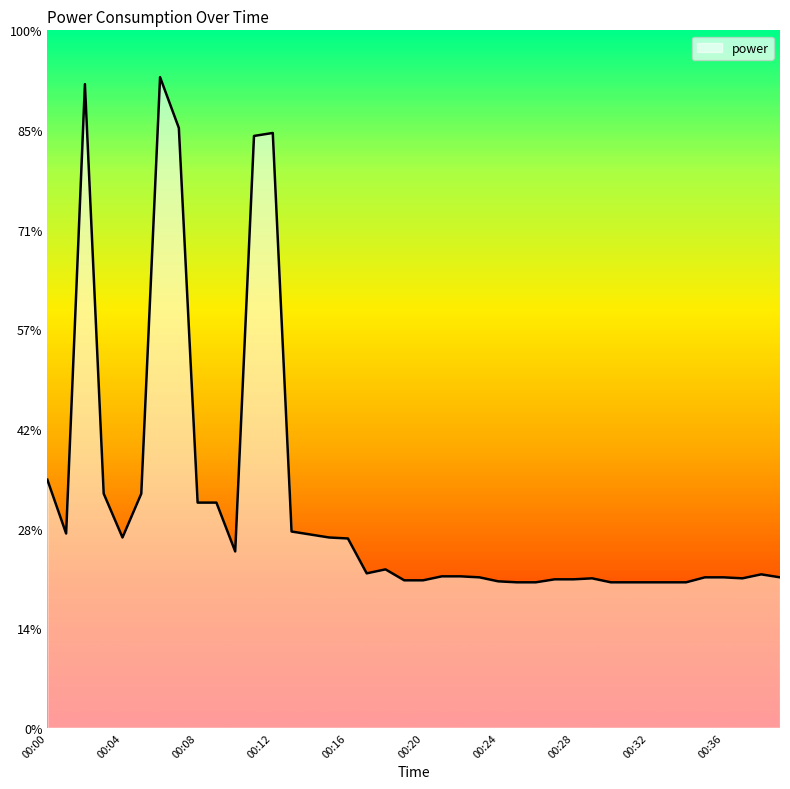

True or false: the data has more than 0 interior local peaks.

True